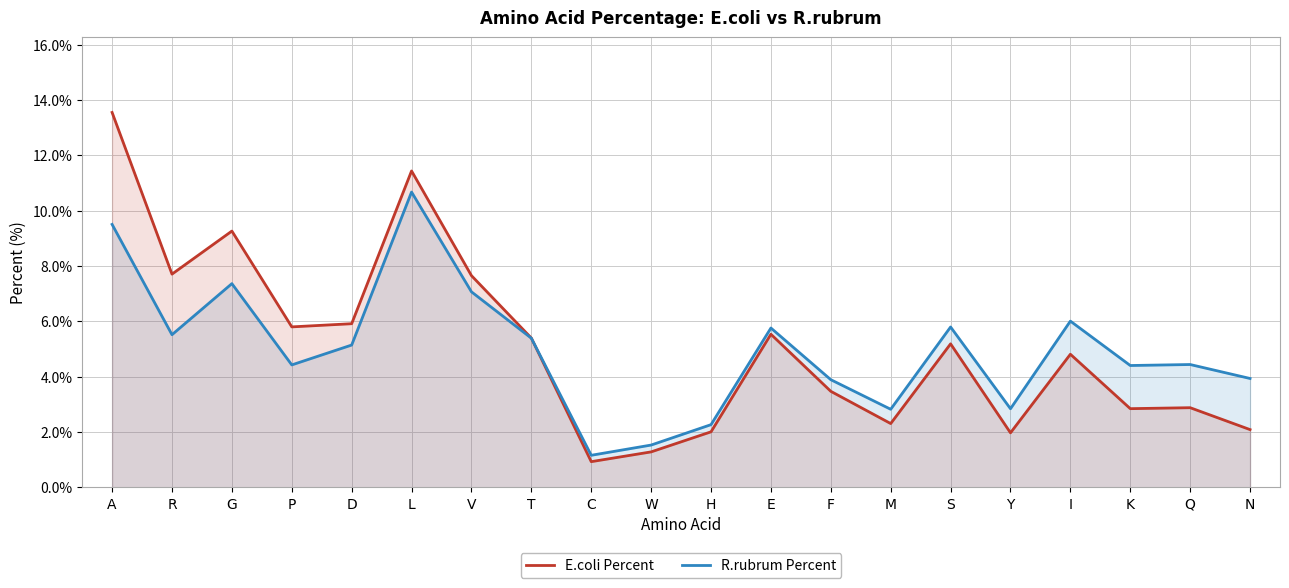

Reading left to right, list all the values displayed in this chart.

E.coli Percent: 13.6	7.7	9.3	5.8	5.9	11.4	7.7	5.4	0.9	1.3	2.0	5.5	3.5	2.3	5.2	2.0	4.8	2.8	2.9	2.1
R.rubrum Percent: 9.5	5.5	7.4	4.4	5.1	10.7	7.1	5.4	1.2	1.5	2.3	5.8	3.9	2.8	5.8	2.8	6.0	4.4	4.4	3.9